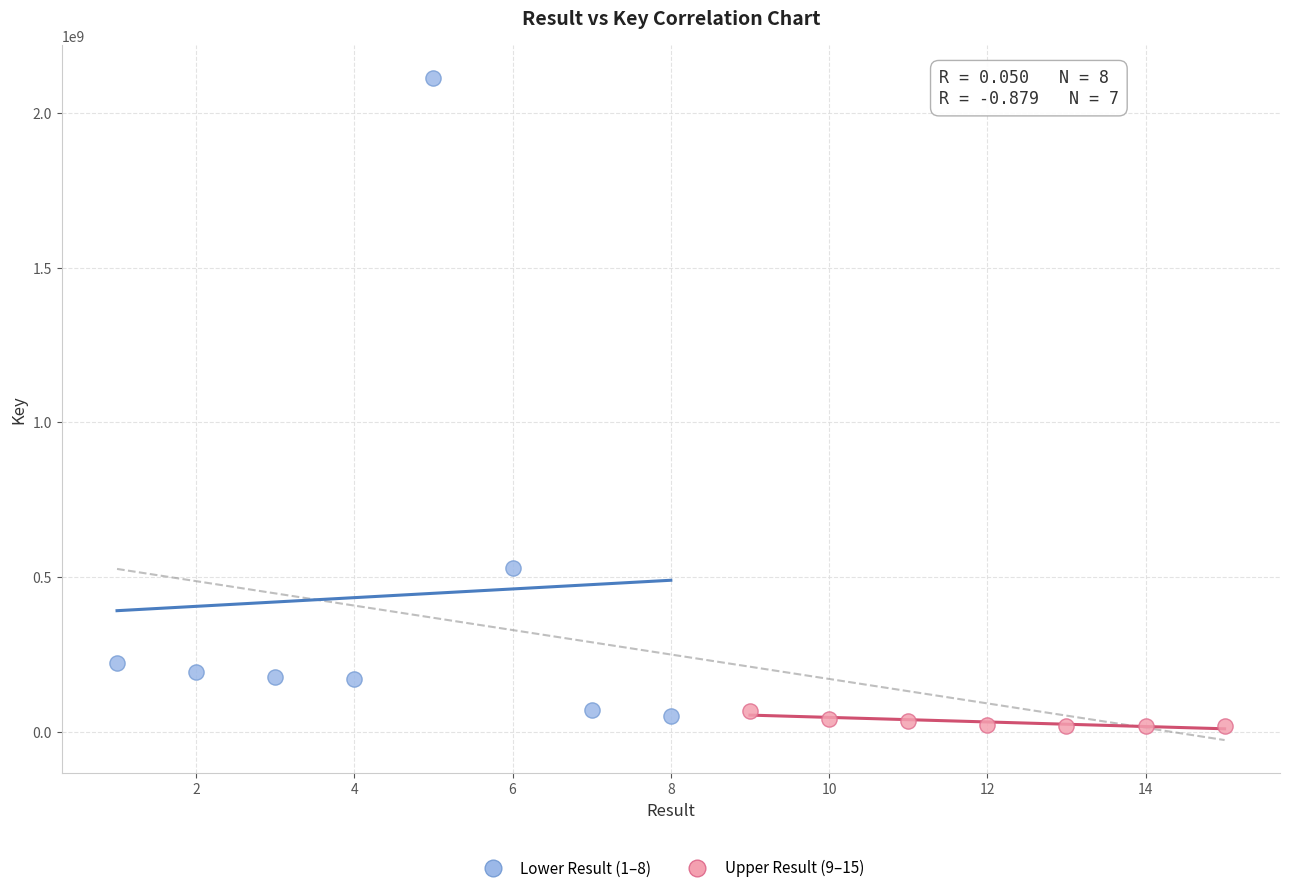

Which series reaches the maximum Y coordinate?

Lower Result (1–8)